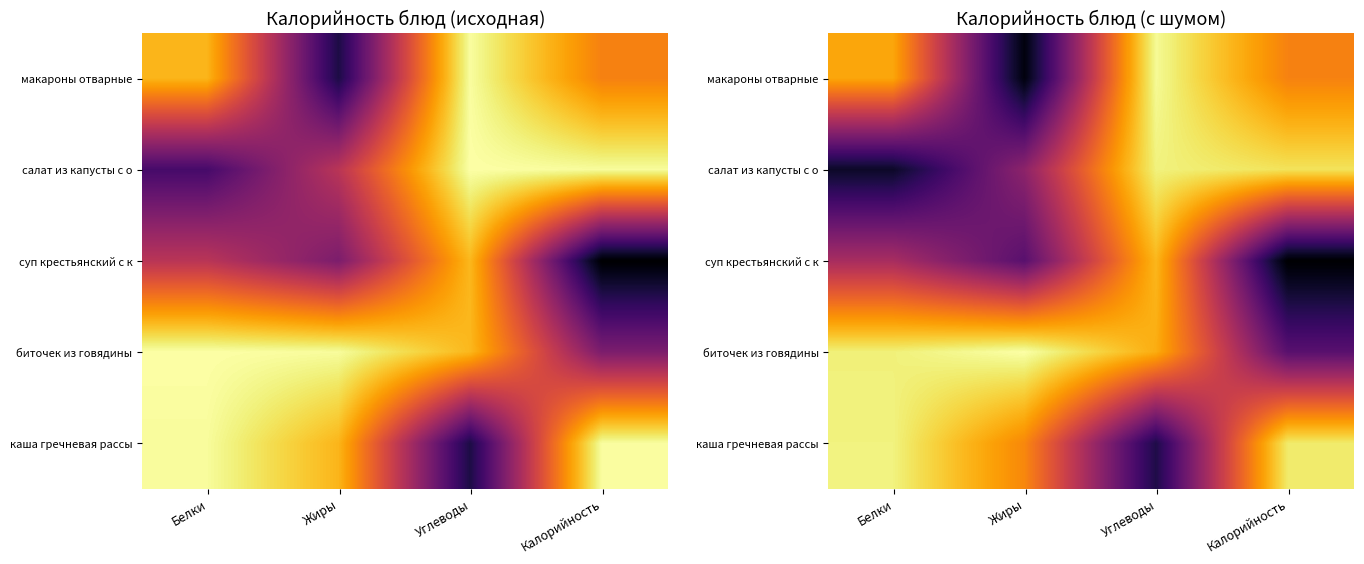

Which series has the widest spread of values?

макароны отварные